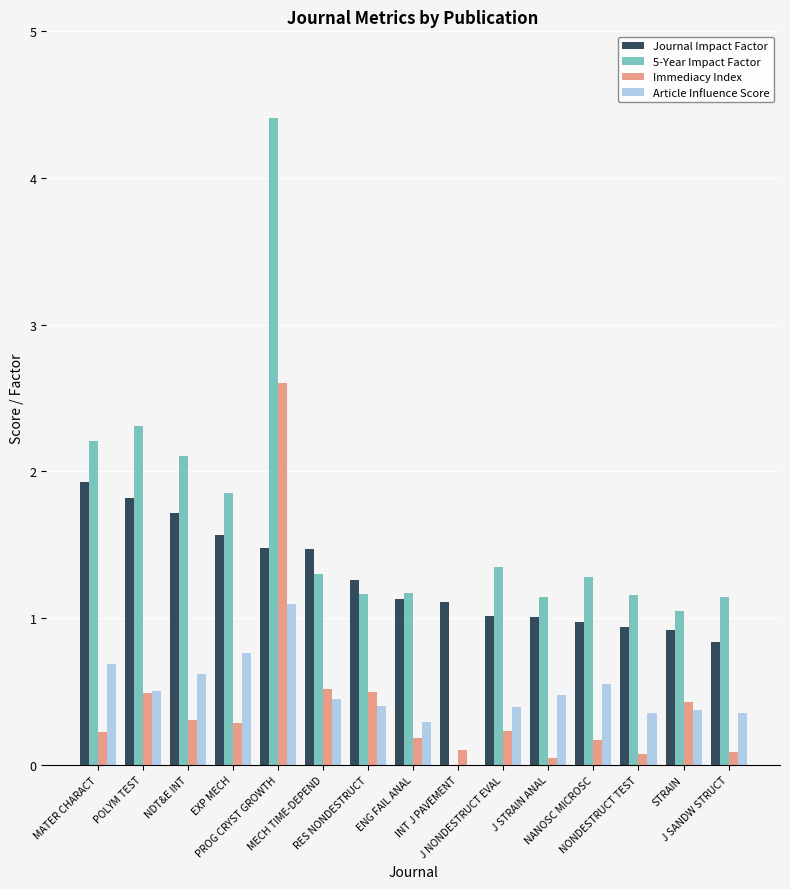

Count the number of data series in this chart.

4